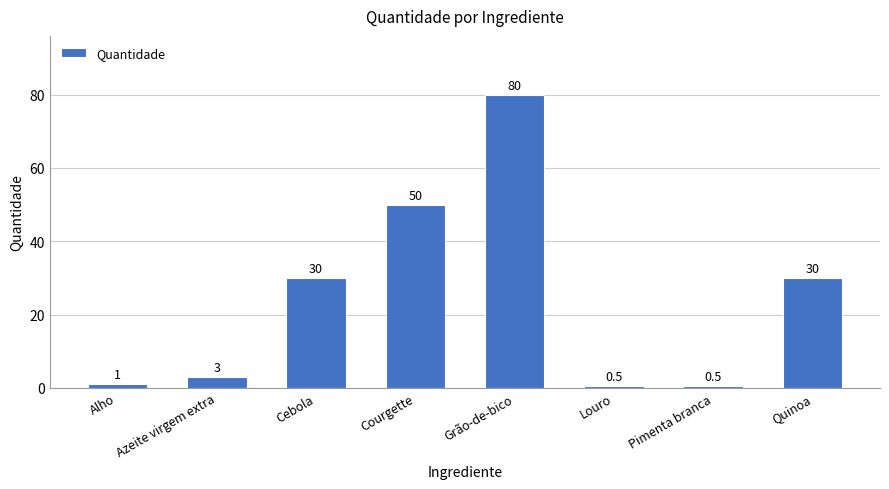

Between Pimenta branca and Alho, which is larger?

Alho